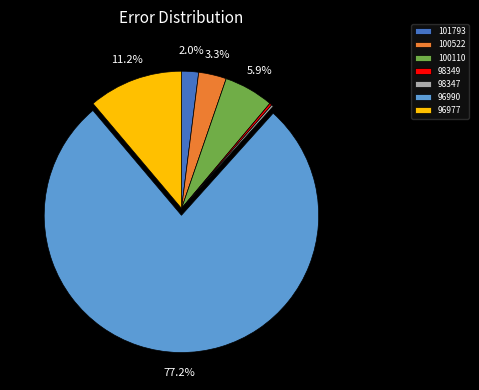

Does any single category account for the majority?

Yes